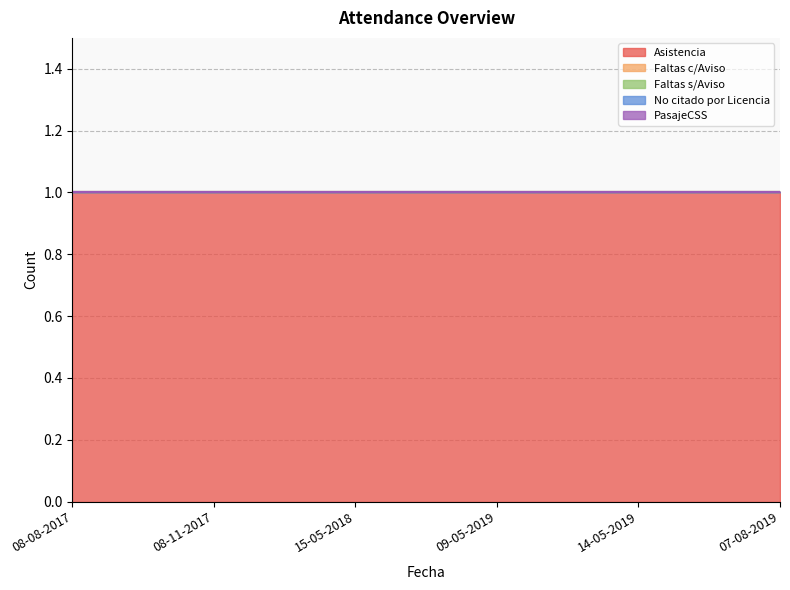

Reading right to left, extract all data points from this chart.

Asistencia: 1	1	1	1	1	1
Faltas c/Aviso: 0	0	0	0	0	0
Faltas s/Aviso: 0	0	0	0	0	0
No citado por Licencia: 0	0	0	0	0	0
PasajeCSS: 0	0	0	0	0	0